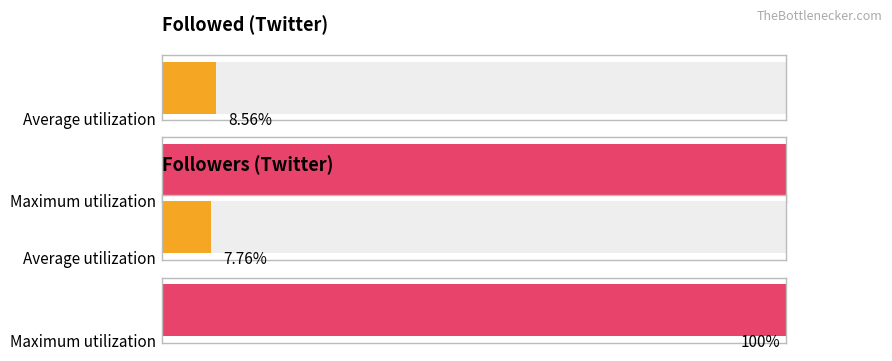

Which series has the widest spread of values?

Followers